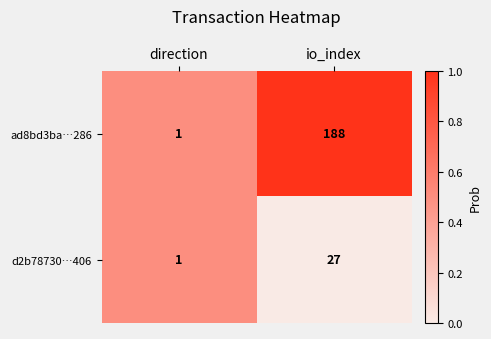

Reading left to right, transcribe all the data shown in this chart.

ad8bd3ba…286: direction=1	io_index=188
d2b78730…406: direction=1	io_index=27